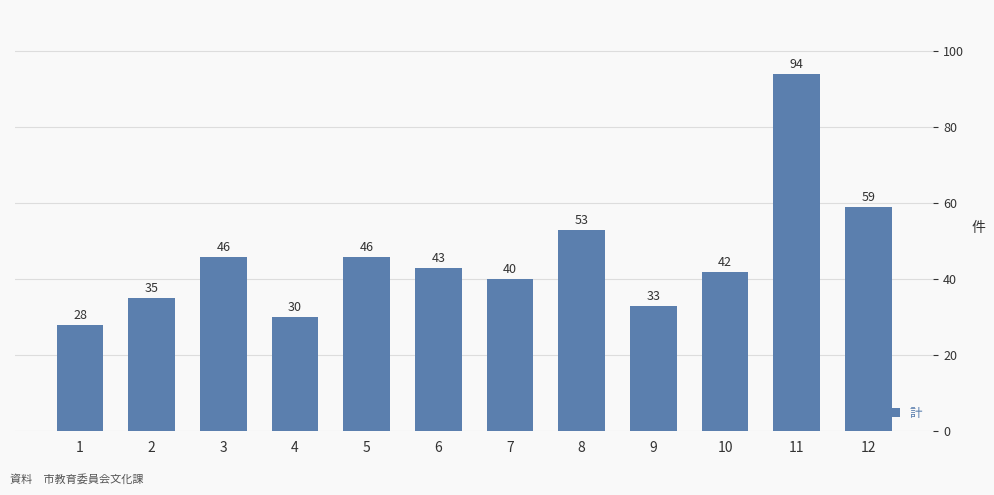

Is it true that the value at 5 is 73?

False